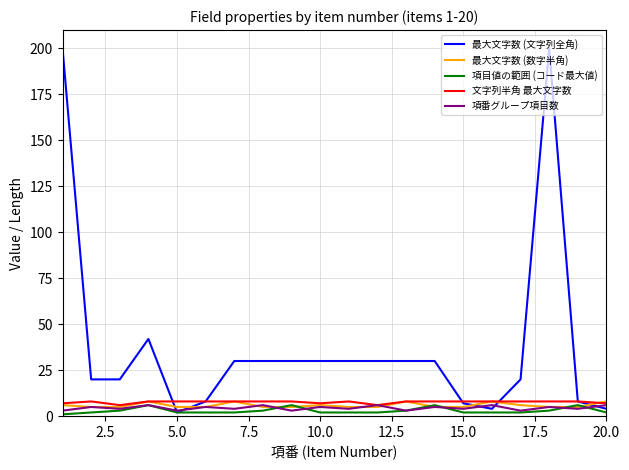

What is the maximum value for 項目値の範囲 (コード最大値)?

6